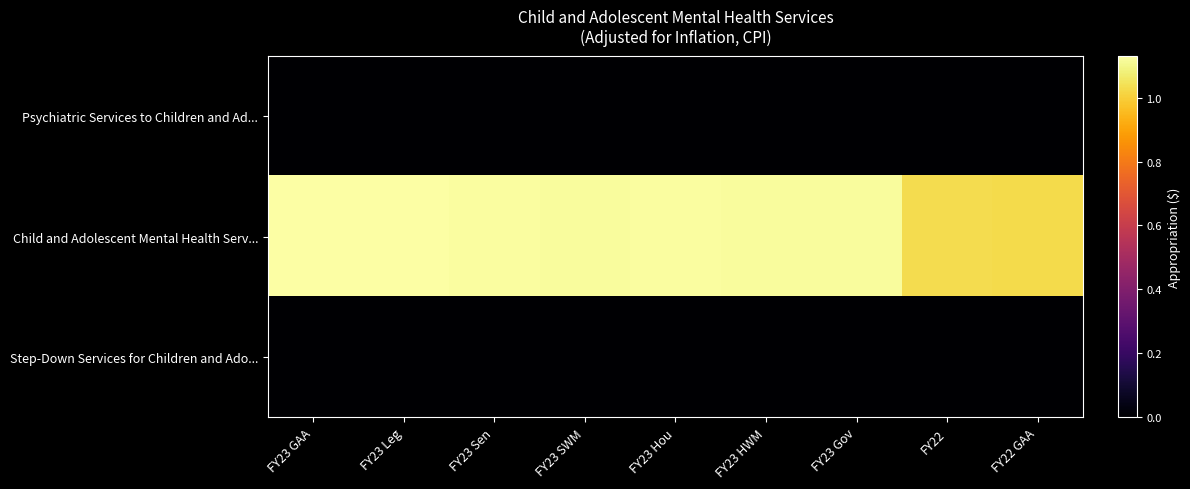

Rank the series by their maximum value, from lowest to highest.

Psychiatric Services to Children and Ad..., Step-Down Services for Children and Ado..., Child and Adolescent Mental Health Serv...